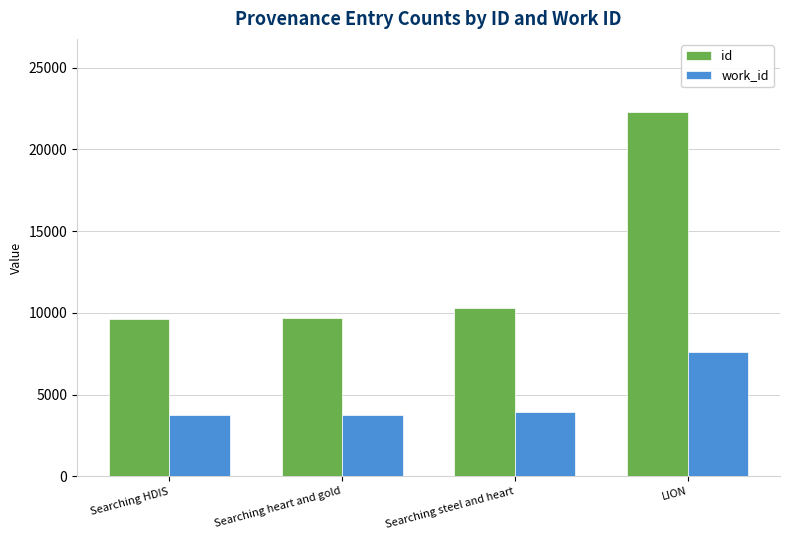

List the series in order of their overall mean, lowest first.

work_id, id